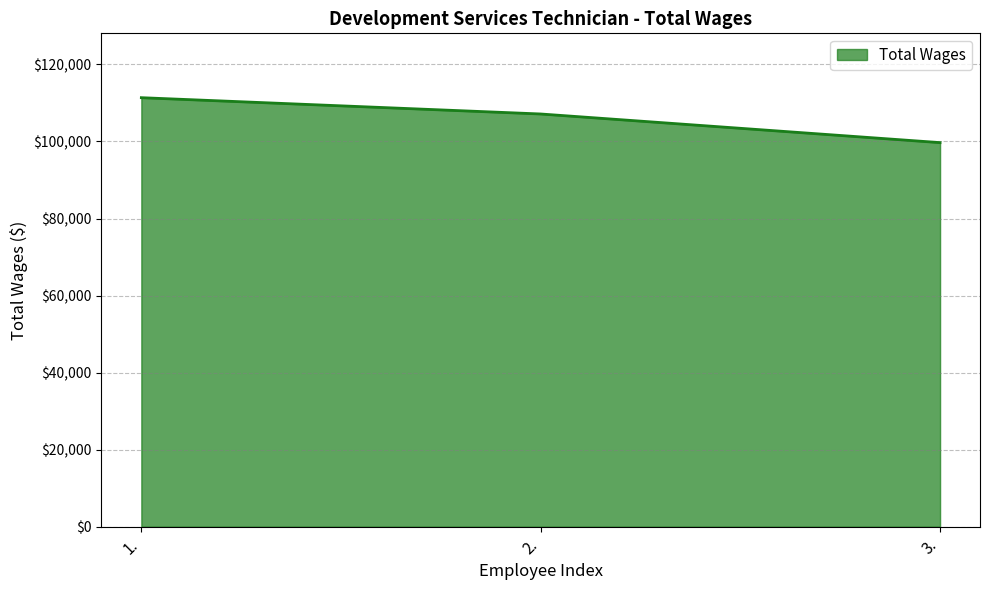

Reading right to left, transcribe all the data shown in this chart.

99709	107143	111375